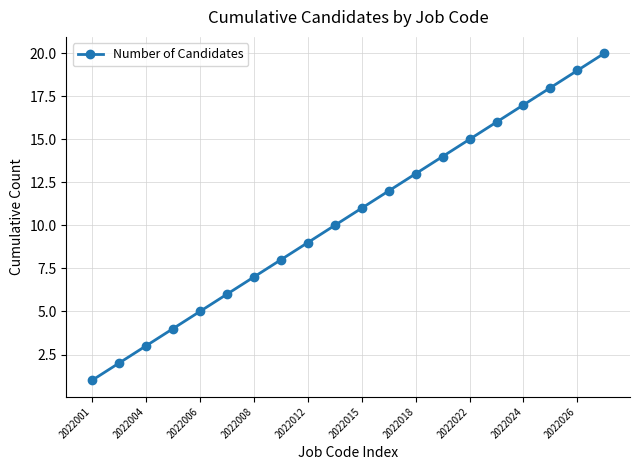

True or false: there are more than 1 points higher than both neighbors.

False